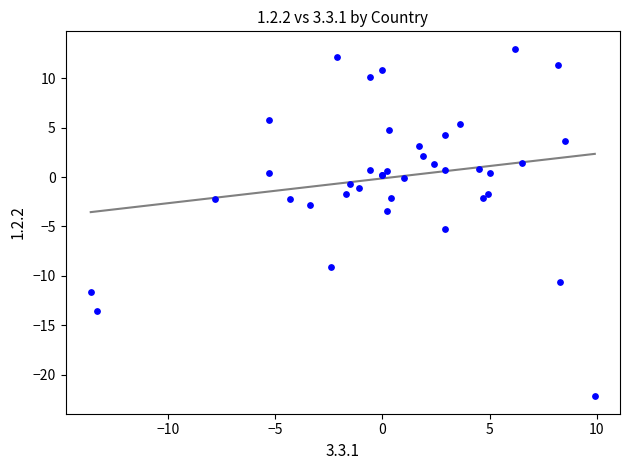

What Y value in the scatter plot is closest to -4?

-3.4